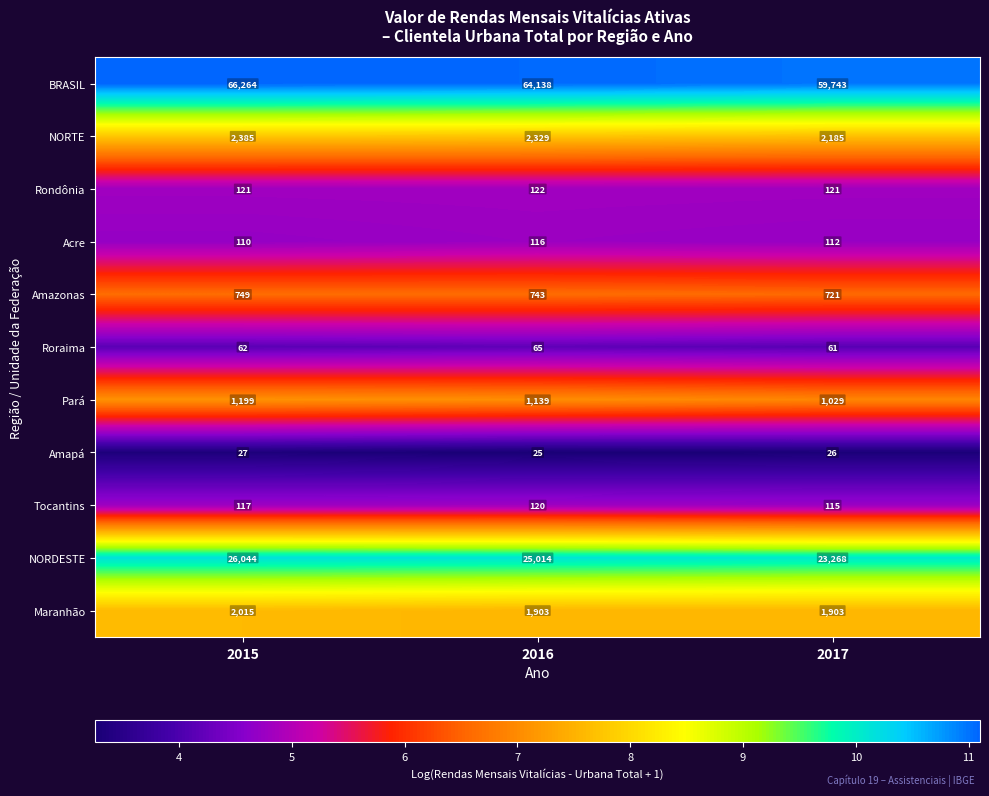

What is the maximum value shown in the chart?

66264